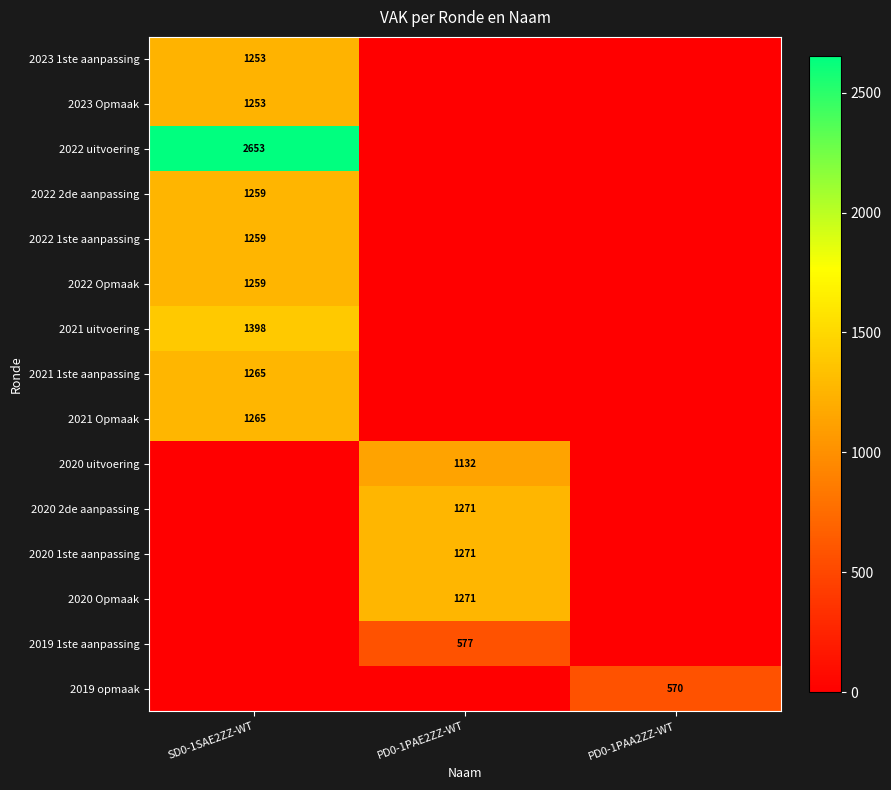

Between SD0-1SAE2ZZ-WT and PD0-1PAE2ZZ-WT, which series saw the biggest shift?

2022 uitvoering